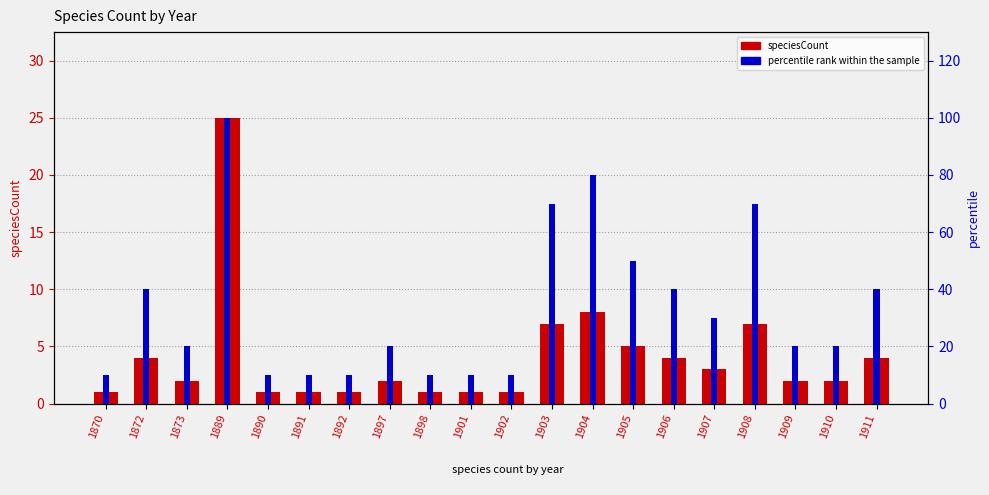

Rank the series by their average value, from lowest to highest.

speciesCount, percentile rank within the sample